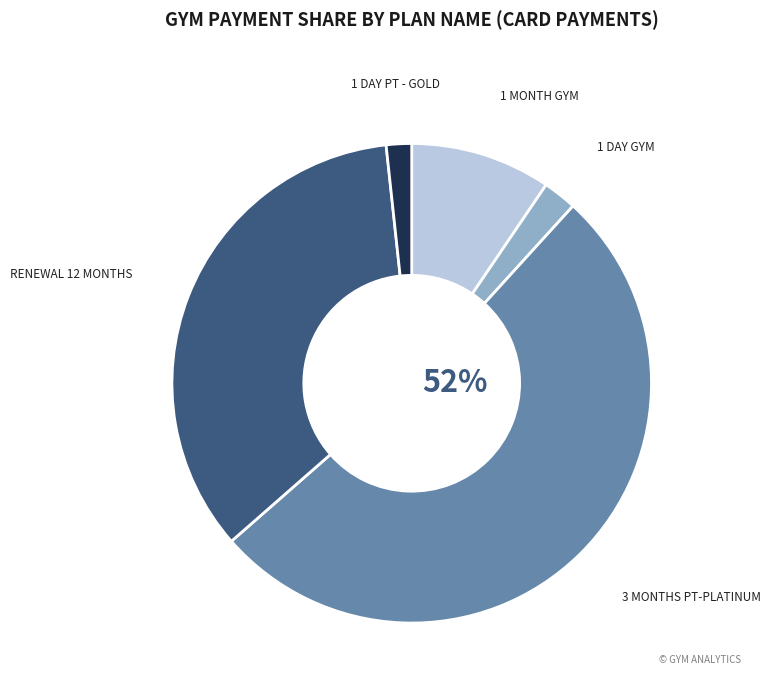

To the nearest percent, what is the difference between the largest and smallest slice percentages?

50%